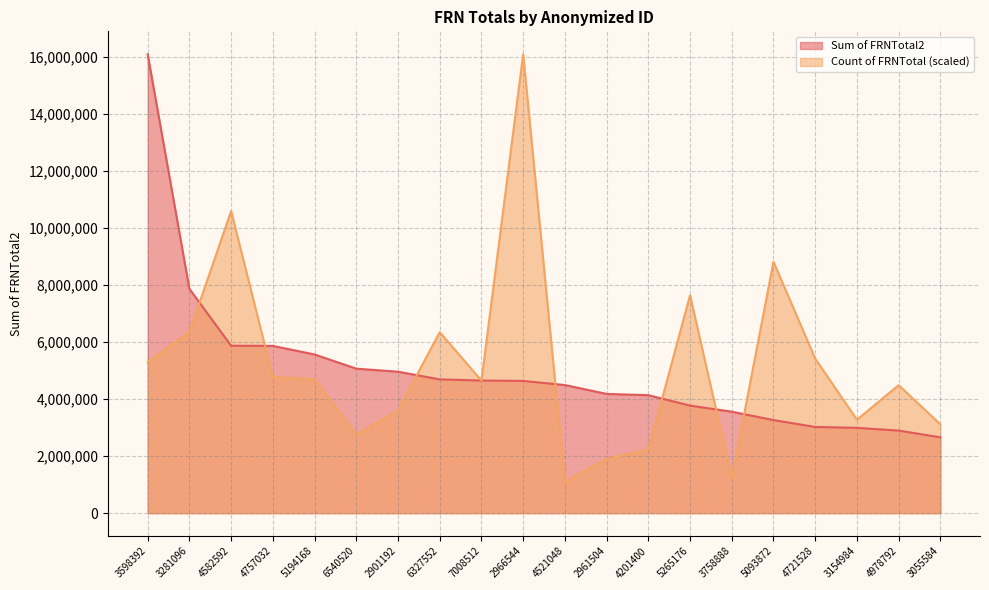

The value of Count of FRNTotal at 2901192 is 3597541.0. True or false?

True